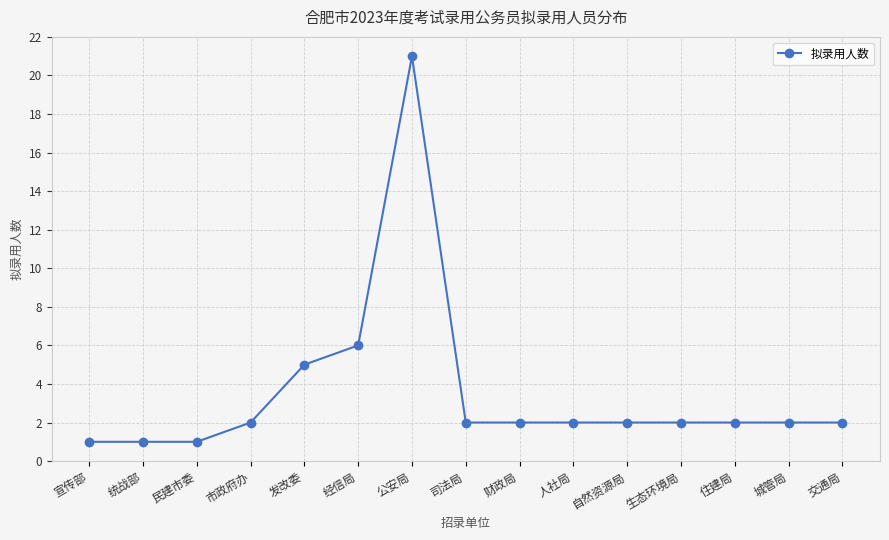

How many lines are shown in the chart?

1